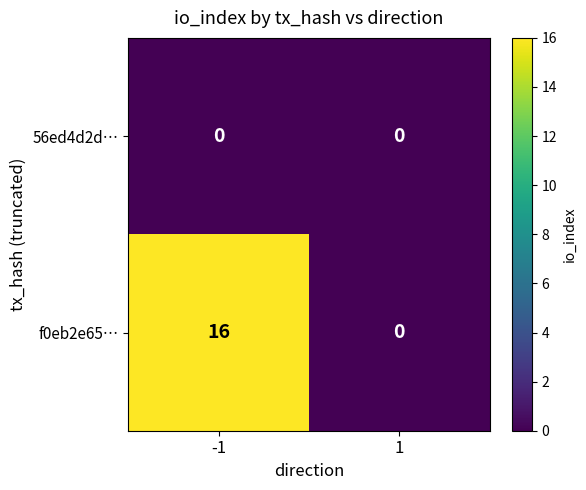

List the series in order of their overall mean, lowest first.

56ed4d2d…, f0eb2e65…